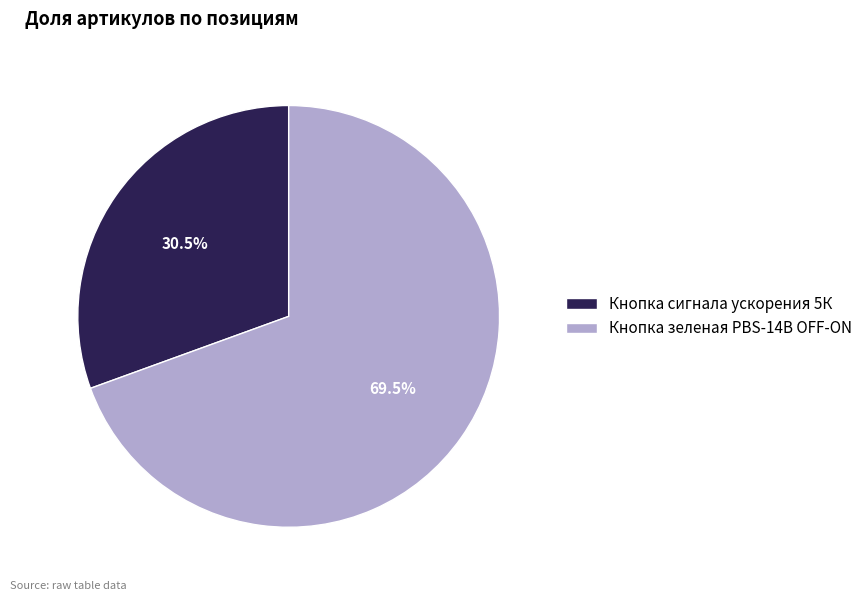

Which slice is the smallest?

Кнопка сигнала ускорения 5К